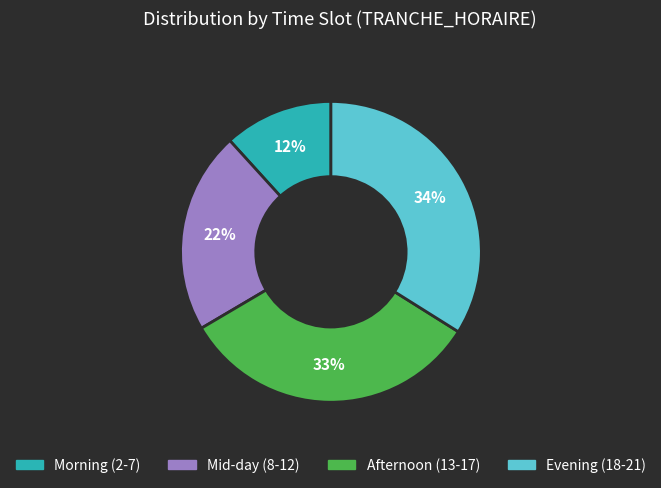

Is there a majority slice in this chart?

No